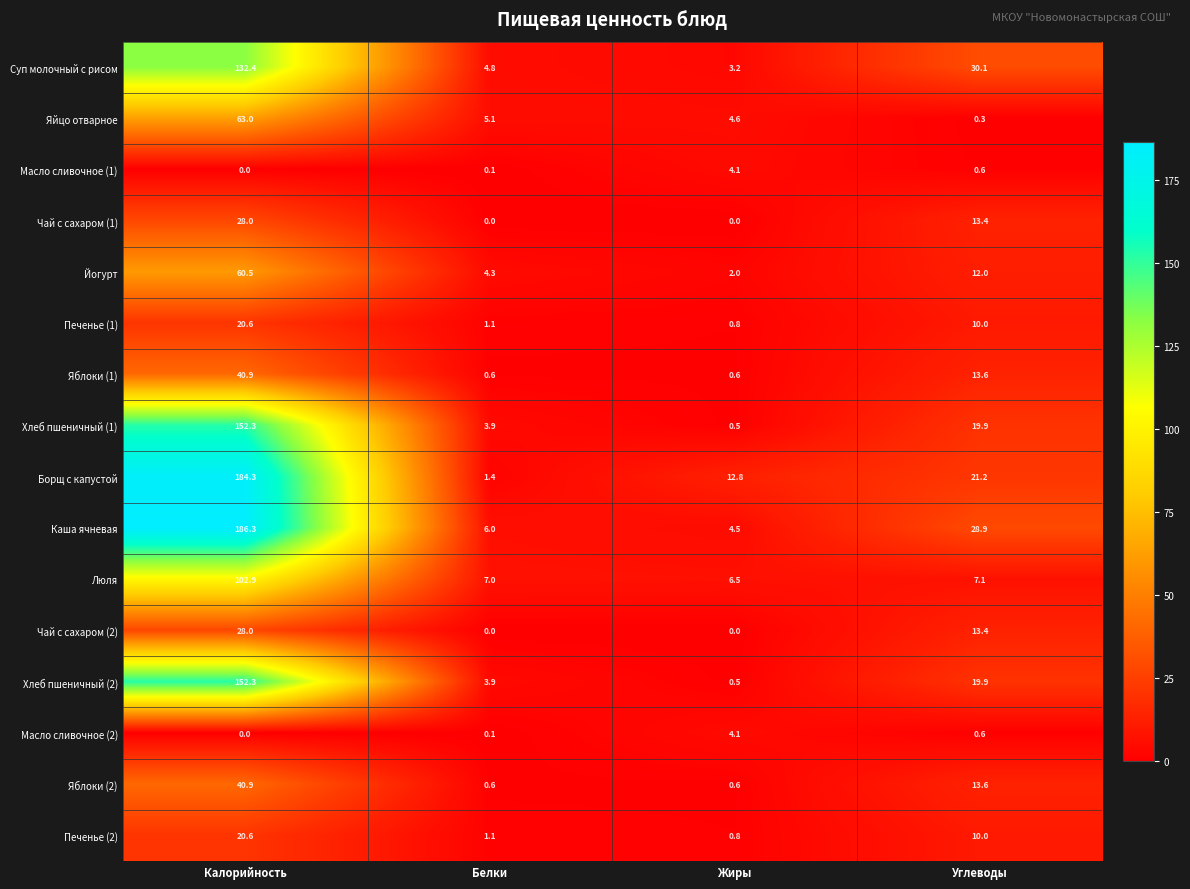

At which category does the chart reach its peak across all series?

Калорийность